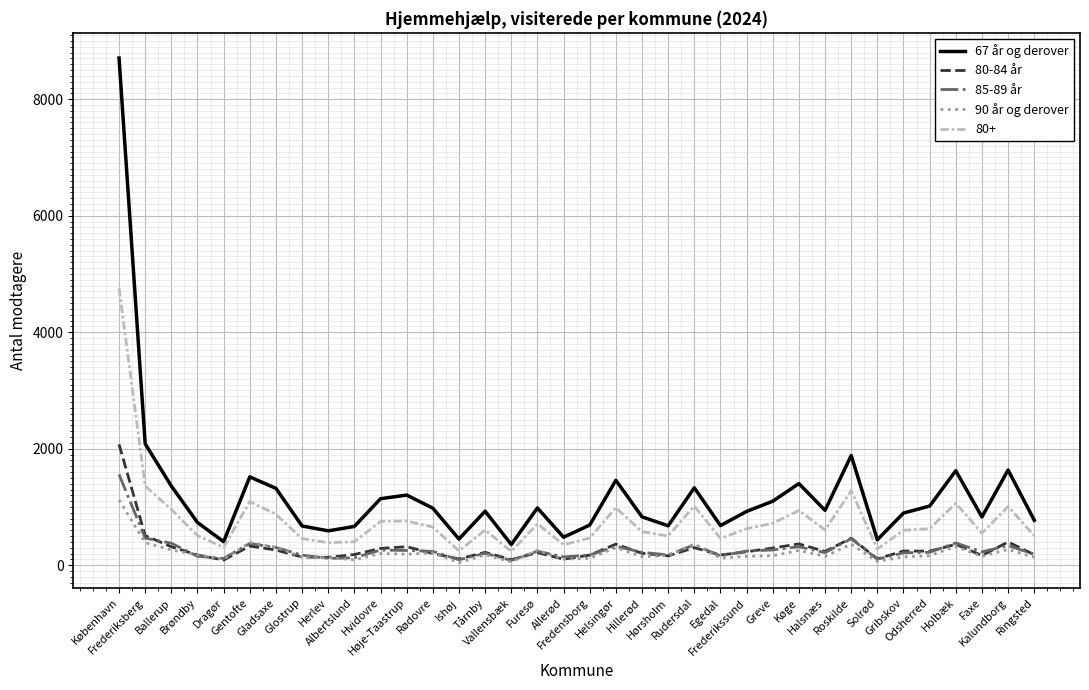

Rank the series by their maximum value, from highest to lowest.

67 år og derover, 80+, 80-84 år, 85-89 år, 90 år og derover